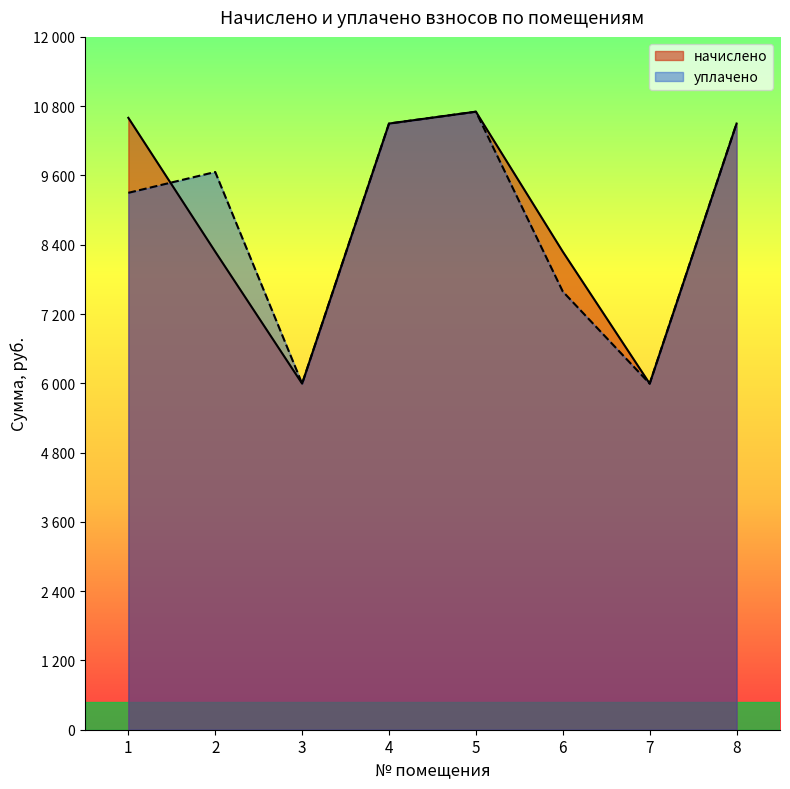

What is the sum of the уплачено values at 8 and 4?

20998.1